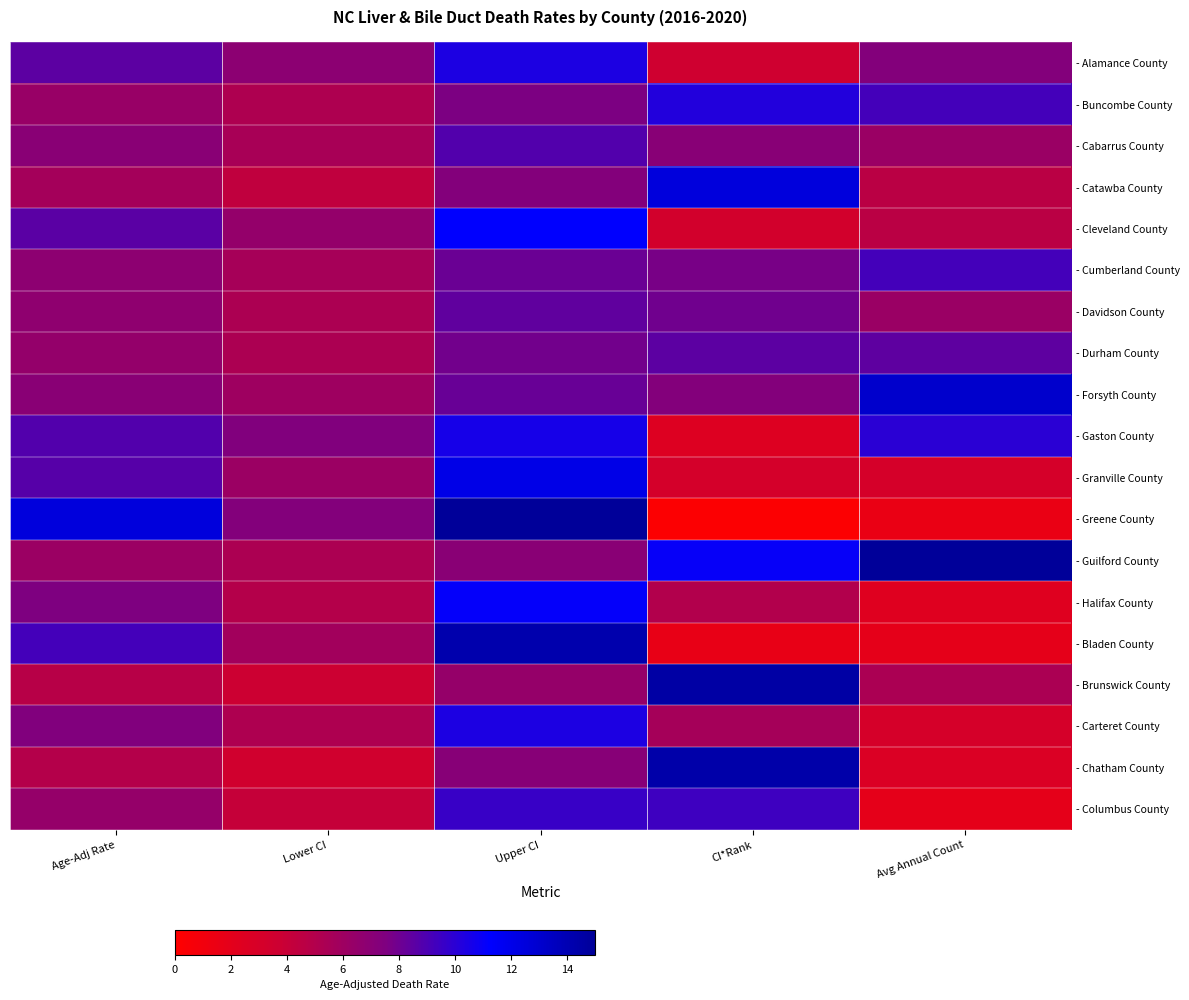

Which series has the largest total across all categories?

- Guilford County